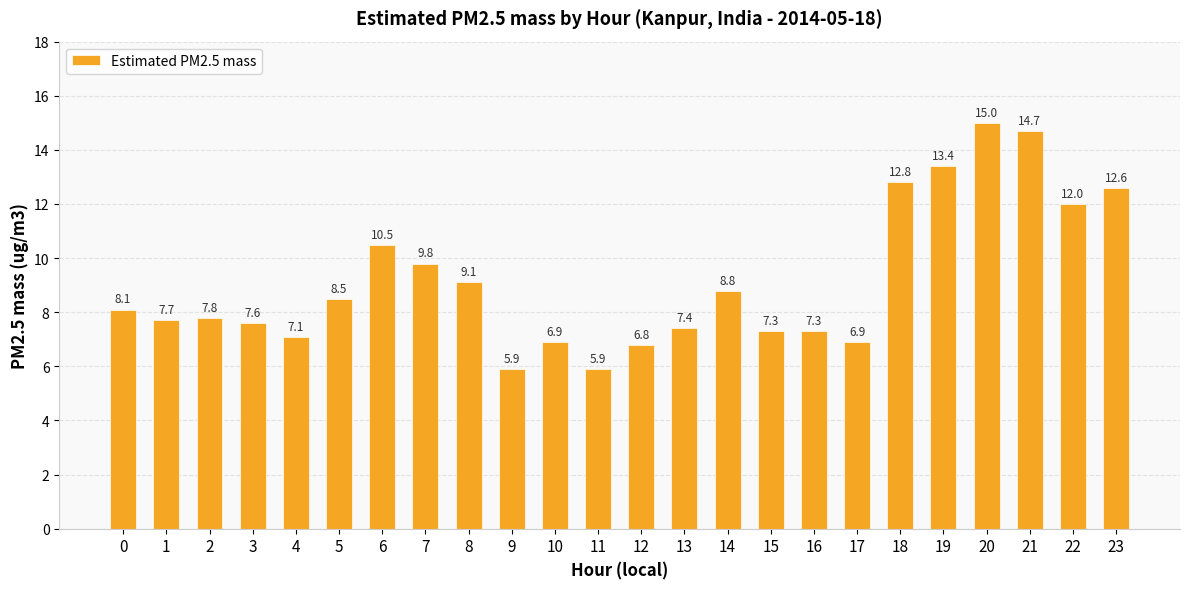

What is the sum of the values at 11 and 16?

13.2